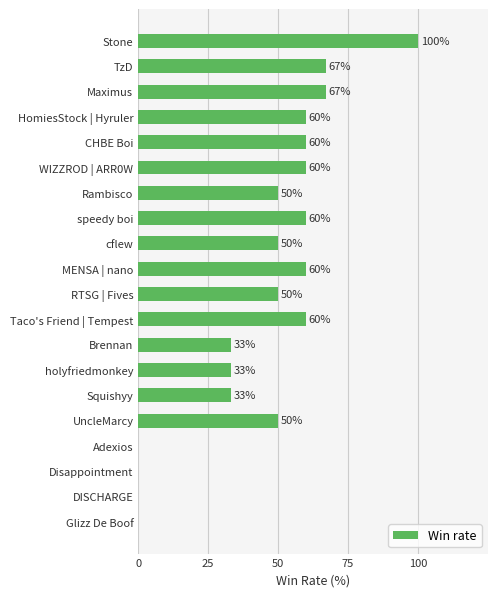

Is it true that the value at Squishyy is 33?

True